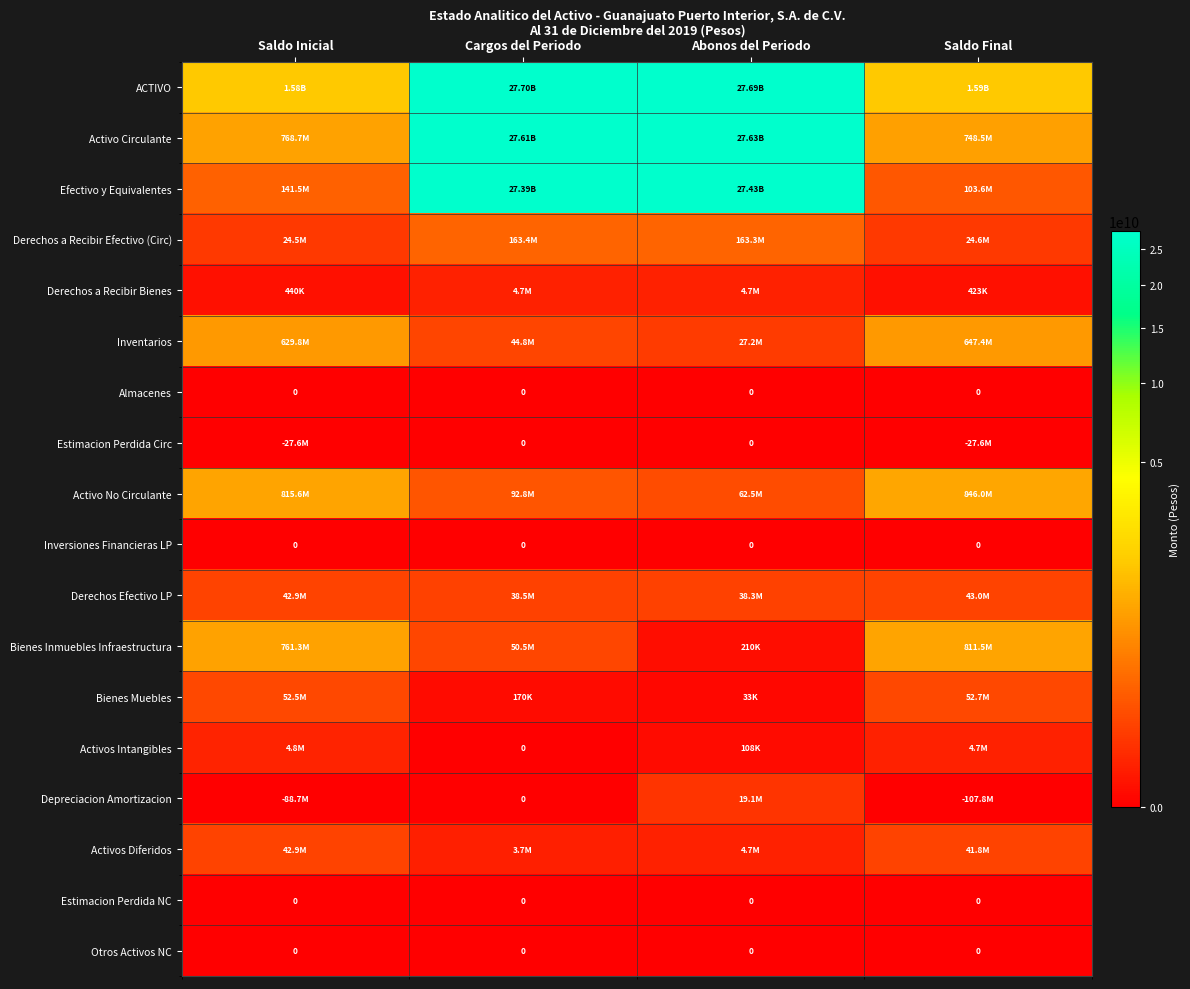

How many values in the Activo Circulante series are below 27605415366?

2